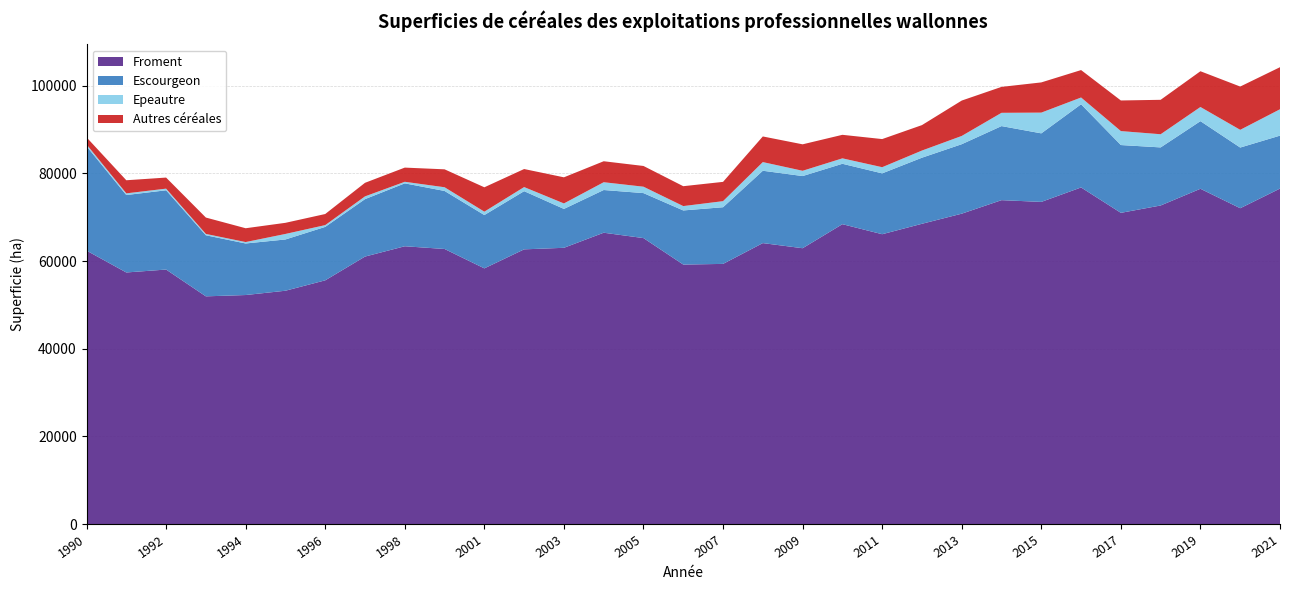

Reading left to right, transcribe all the data shown in this chart.

Froment: 62403	57410	58078	51961	52262	53244	55616	61038	63392	62772	58346	62687	63041	66482	65257	59216	59367	64115	62945	68433	66141	68523	70830	73915	73516	76815	71020	72699	76513	72073	76557
Escourgeon: 23814	17675	18091	13940	11765	11698	12199	13110	14359	13242	12169	13281	8873	9748	10269	12351	12935	16513	16470	13785	13888	15082	15856	16906	15643	18983	15473	13255	15435	13850	12086
Epeautre: 437	384	374	306	325	1262	407	629	357	848	777	934	1253	1780	1460	996	1386	1976	1205	1242	1408	1634	1886	3030	4737	1548	3189	3006	3231	4045	6020
Autres céréales: 1601	2987	2527	3737	3153	2538	2530	3096	3237	4090	5559	4117	5960	4785	4731	4537	4400	5850	6038	5368	6418	5805	8075	5917	6893	6260	6984	7857	8159	9875	9598